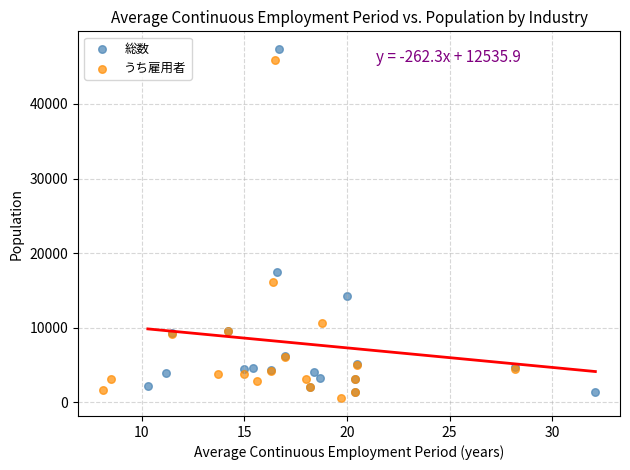

Which series has the widest spread of Y values?

総数